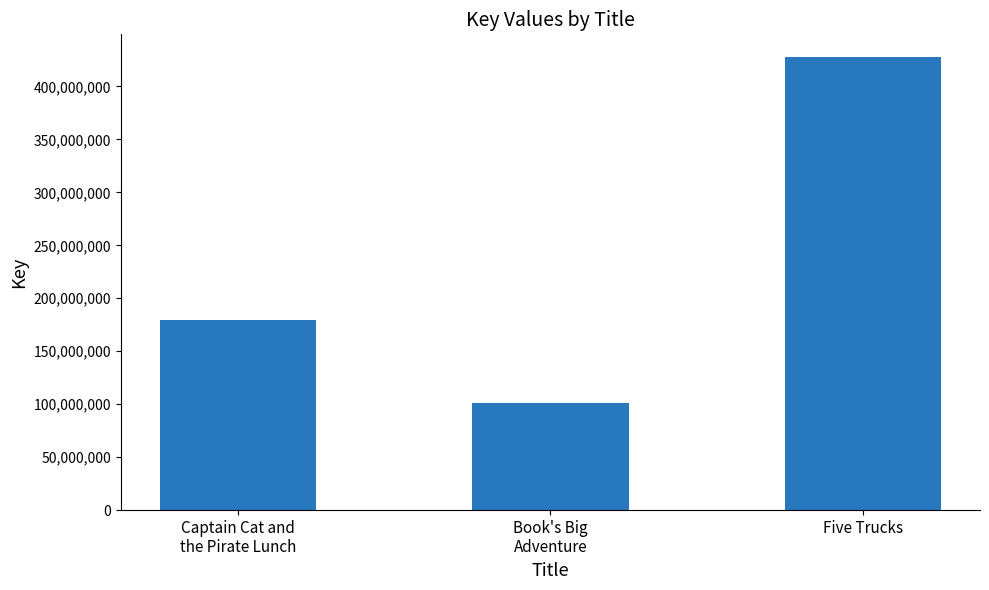

What is the sum of the values at Five Trucks and Captain Cat and
the Pirate Lunch?

607212228